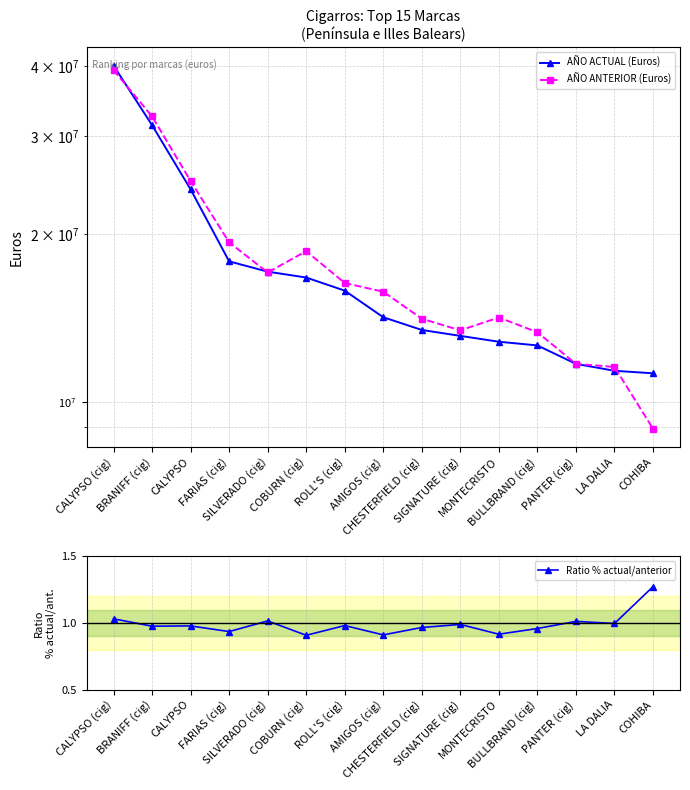

How many lines are shown in the chart?

3